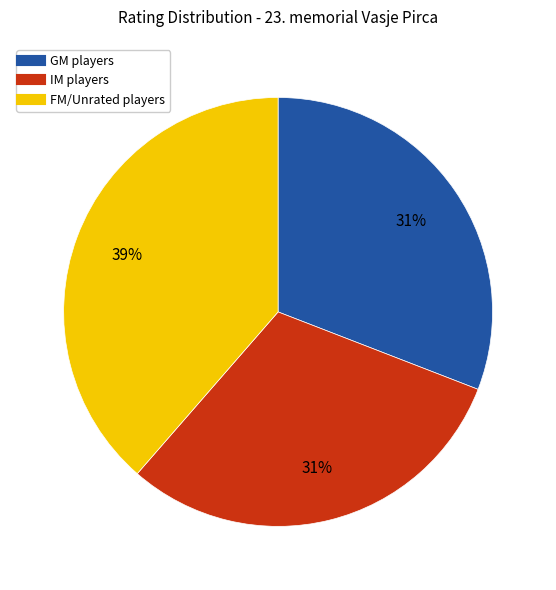

To the nearest percent, what is the difference between the largest and smallest slice percentages?

8%